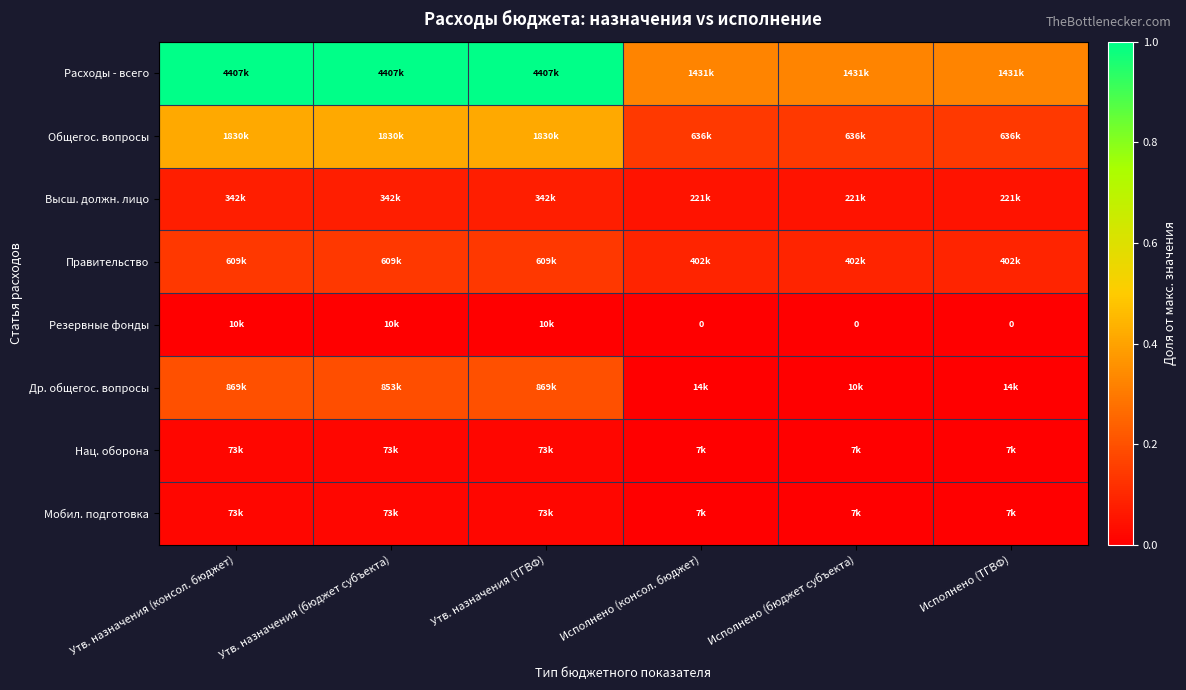

Is the value of Др. общегос. вопросы at Исполнено (бюджет субъекта) greater than the value of Резервные фонды at Утв. назначения (бюджет субъекта)?

No